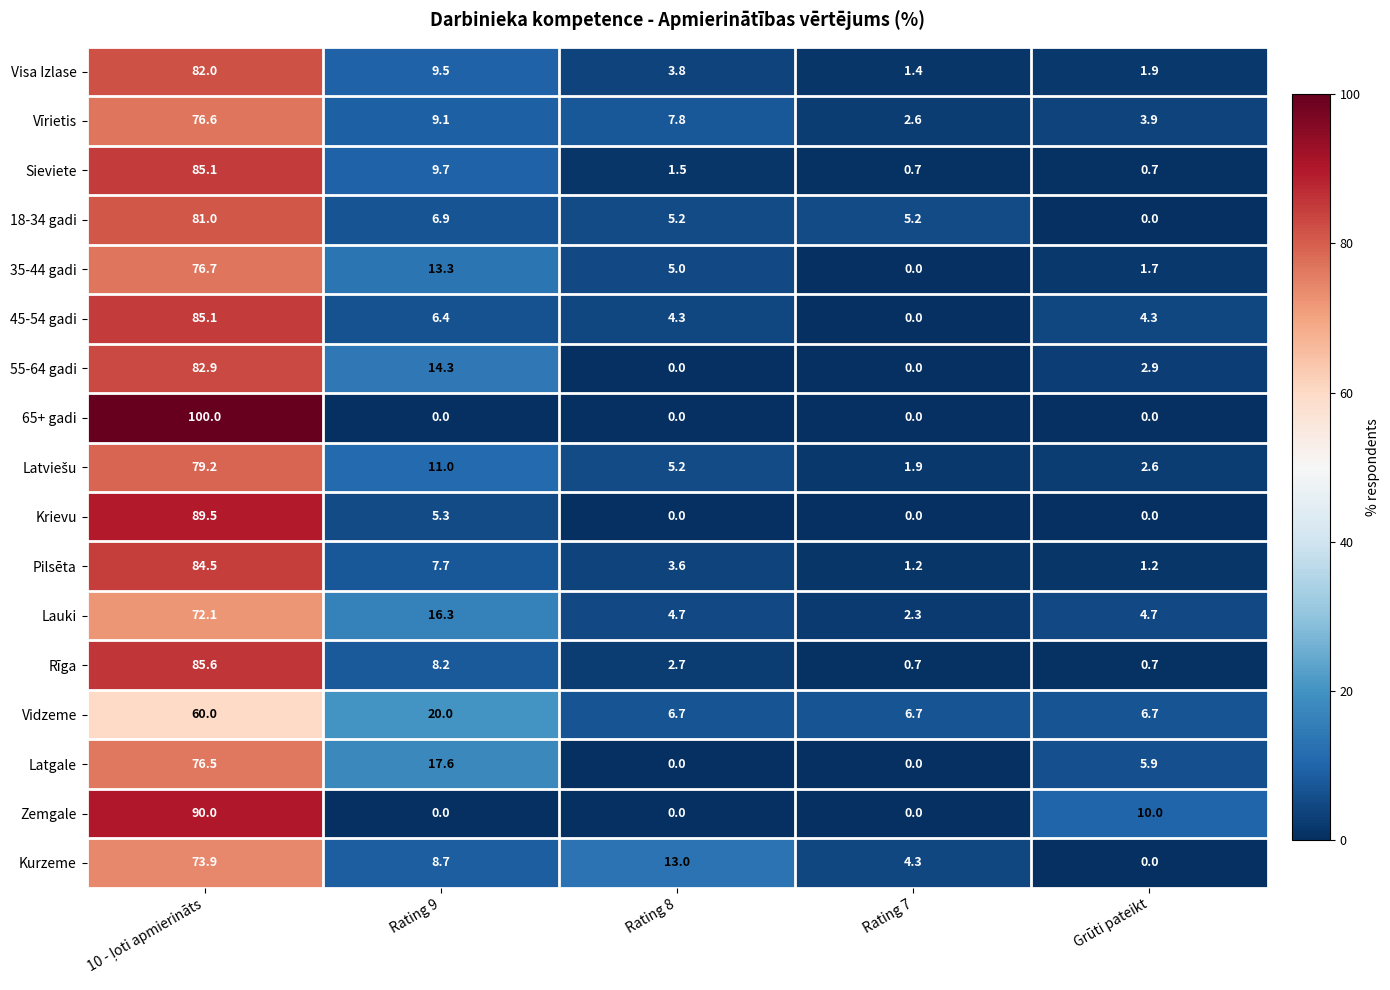

What is the average value of the Vidzeme series?

20.0